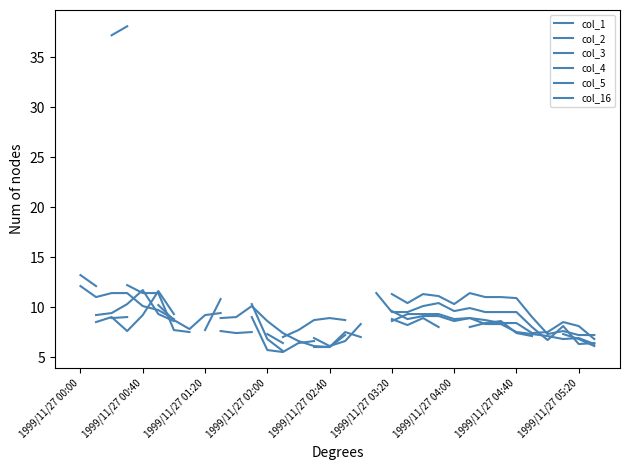

How many interior local valleys does the col_4 series have?

4